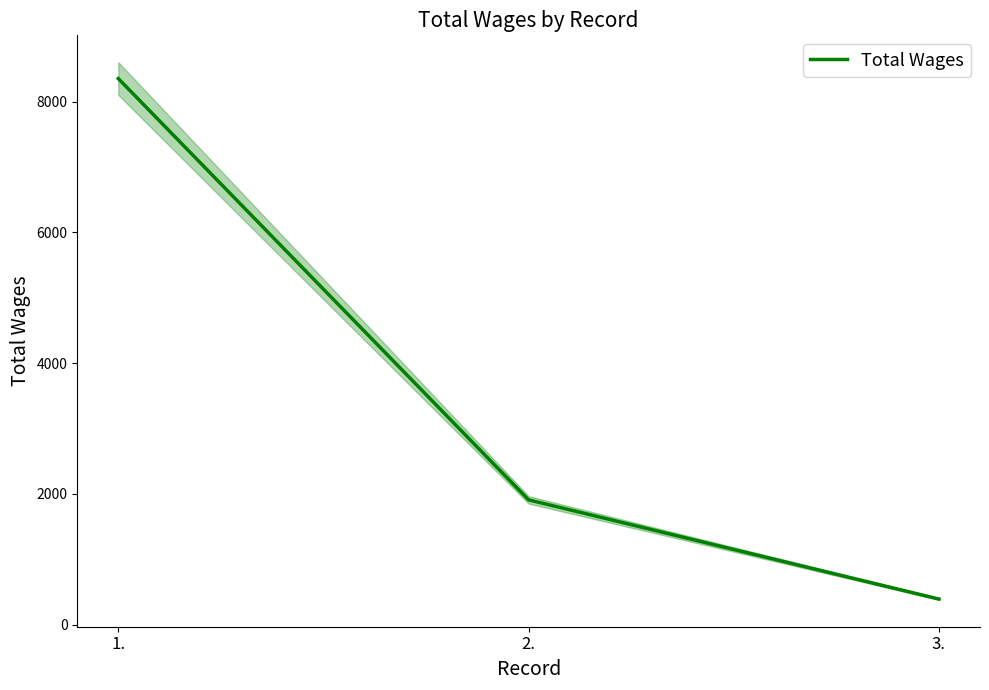

Does the chart have visible grid lines?

No